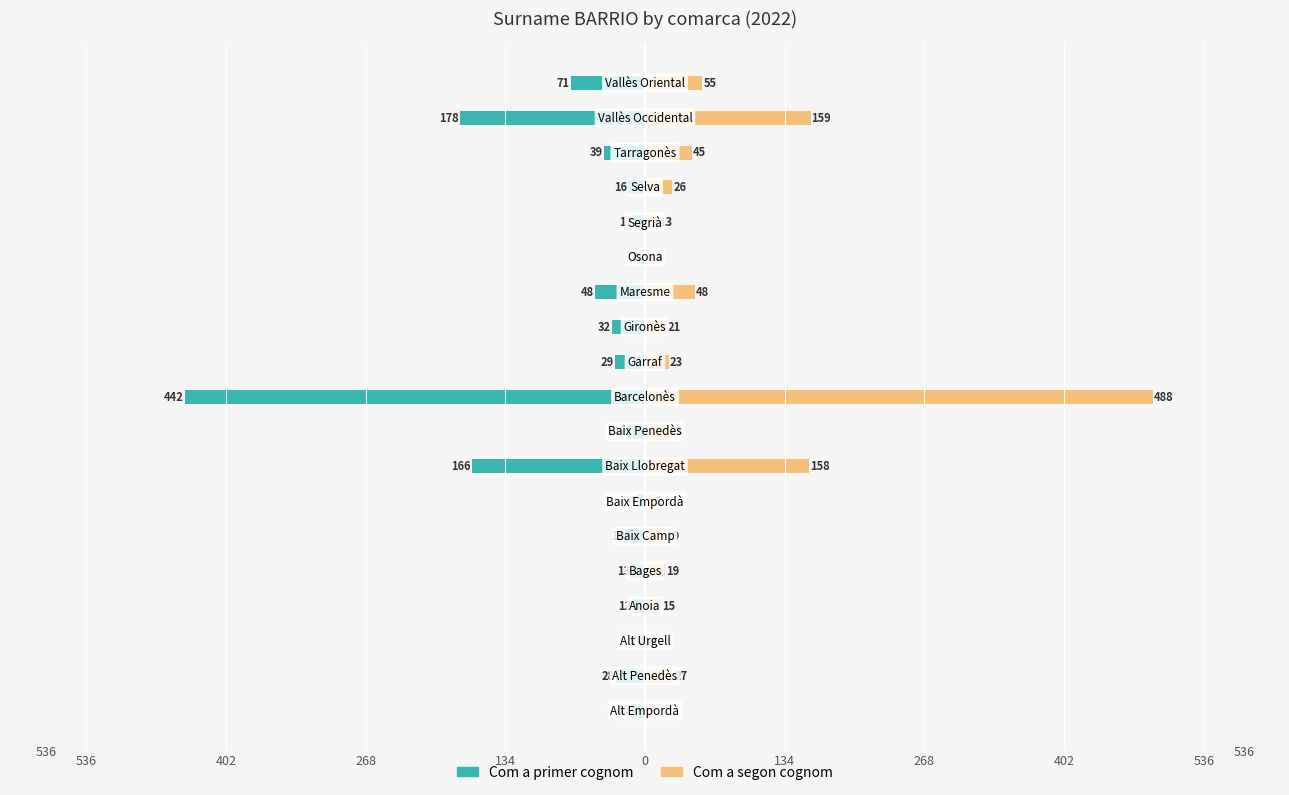

The value of Com a segon cognom at 402 is 214. True or false?

False